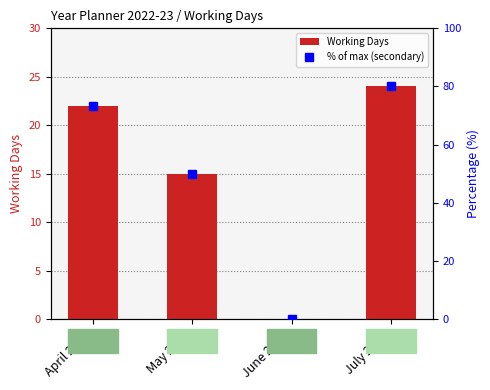

At which label does % of max (secondary) reach its peak?

July 2022